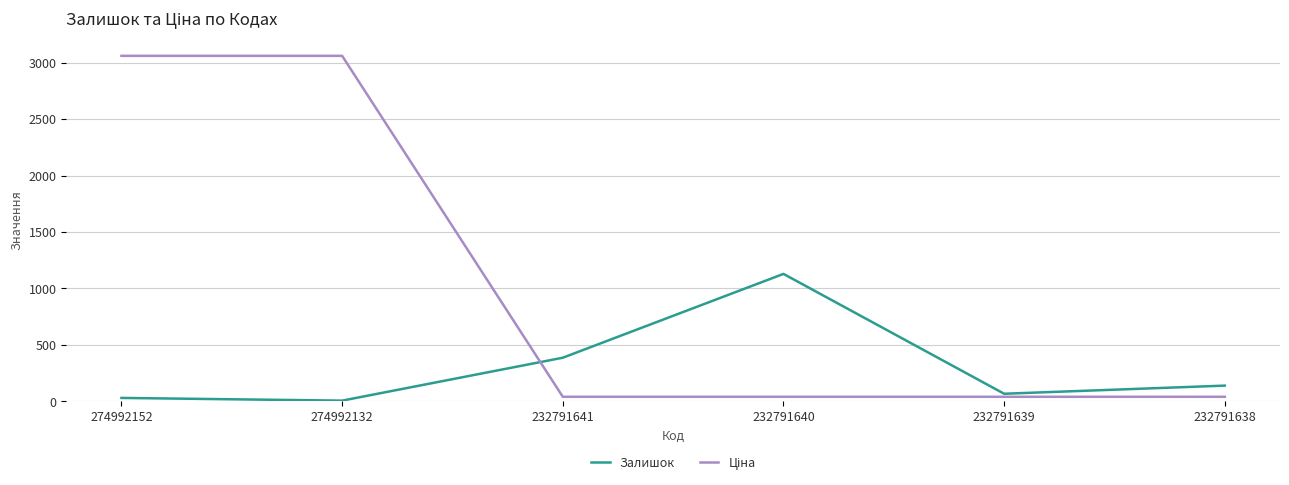

What is the sum of the Залишок values at 232791640 and 232791639?

1197.0